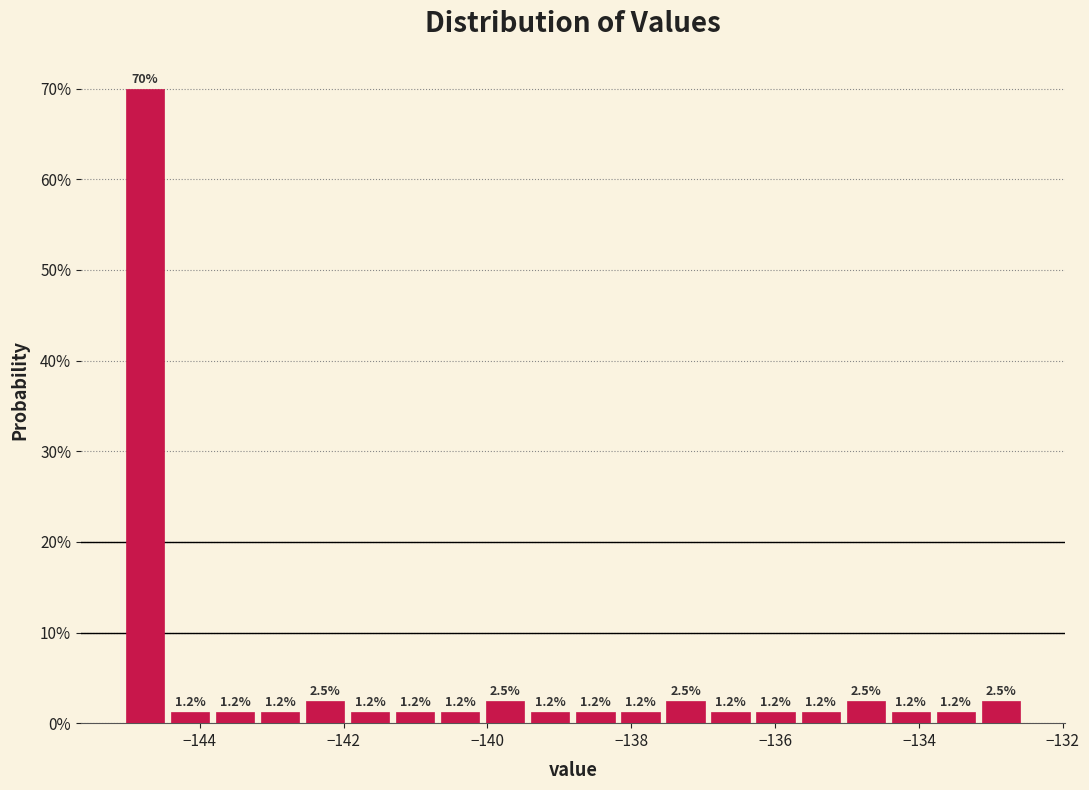

Around what value on the x-axis is the tallest bar? Give the approximate position of its centre, as read against the axis.

-144.8